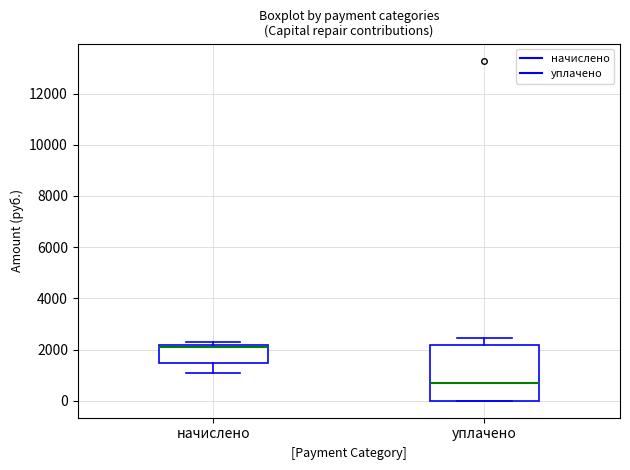

Comparing the boxes themselves (not the whiskers), which one is the tallest?

уплачено